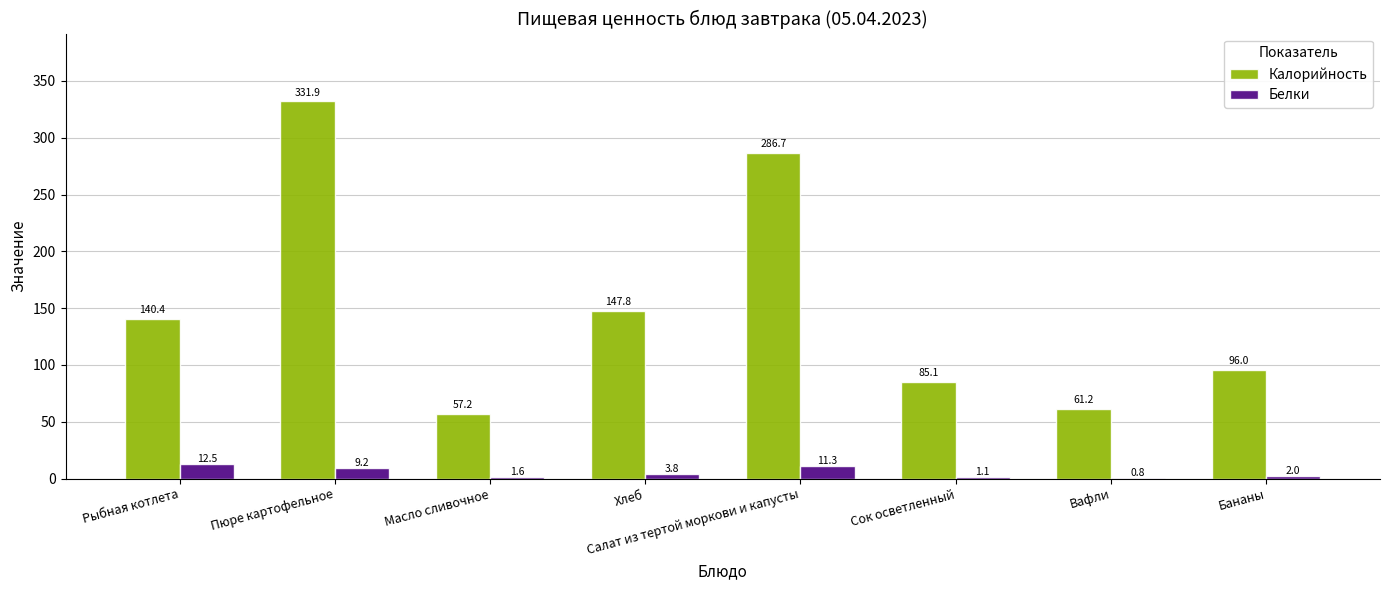

Which series has the largest total across all categories?

Калорийность